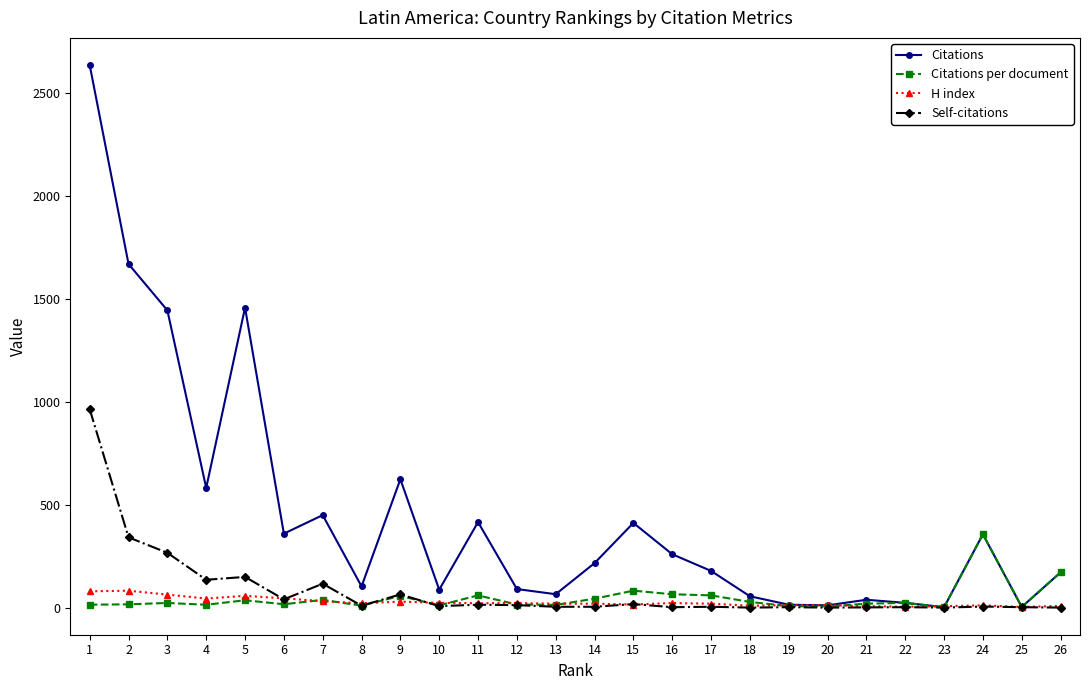

What is the maximum value for Citations per document?

356.0